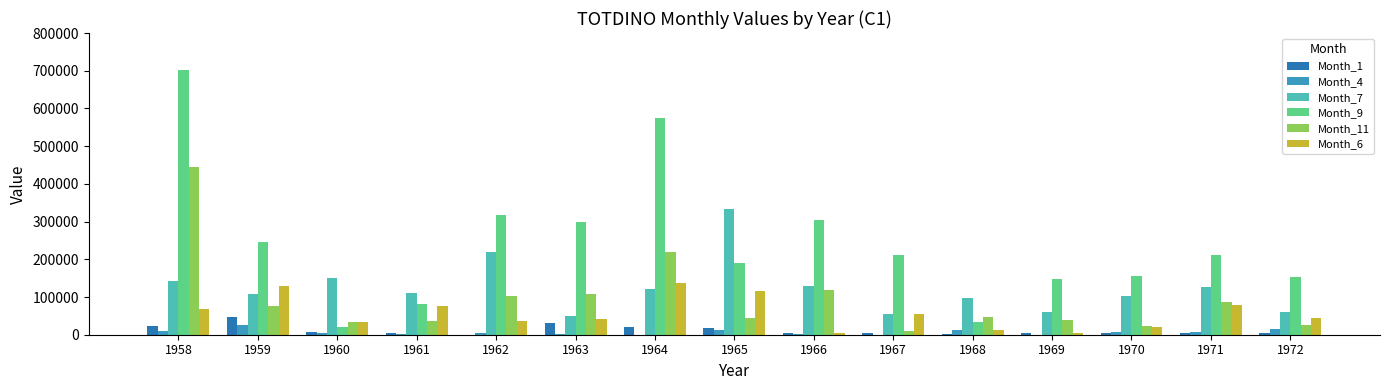

How many groups of bars are there?

15